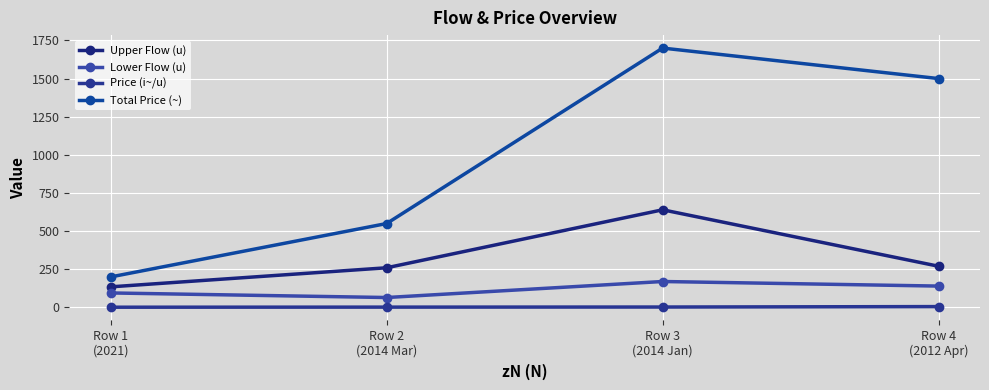

Reading left to right, what are all the values shown in this chart?

Upper Flow (u): Row 1
(2021)=135.0	Row 2
(2014 Mar)=260.0	Row 3
(2014 Jan)=640.0	Row 4
(2012 Apr)=270.0
Lower Flow (u): Row 1
(2021)=95.0	Row 2
(2014 Mar)=65.0	Row 3
(2014 Jan)=170.0	Row 4
(2012 Apr)=140.0
Price (i~/u): Row 1
(2021)=1.5	Row 2
(2014 Mar)=2.1	Row 3
(2014 Jan)=2.7	Row 4
(2012 Apr)=5.6
Total Price (~): Row 1
(2021)=200.0	Row 2
(2014 Mar)=550.0	Row 3
(2014 Jan)=1700.0	Row 4
(2012 Apr)=1500.0